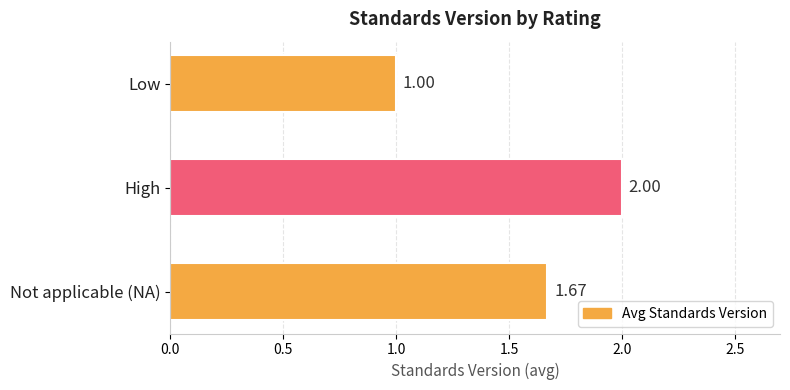

Which label corresponds to the smallest value in the chart?

Low